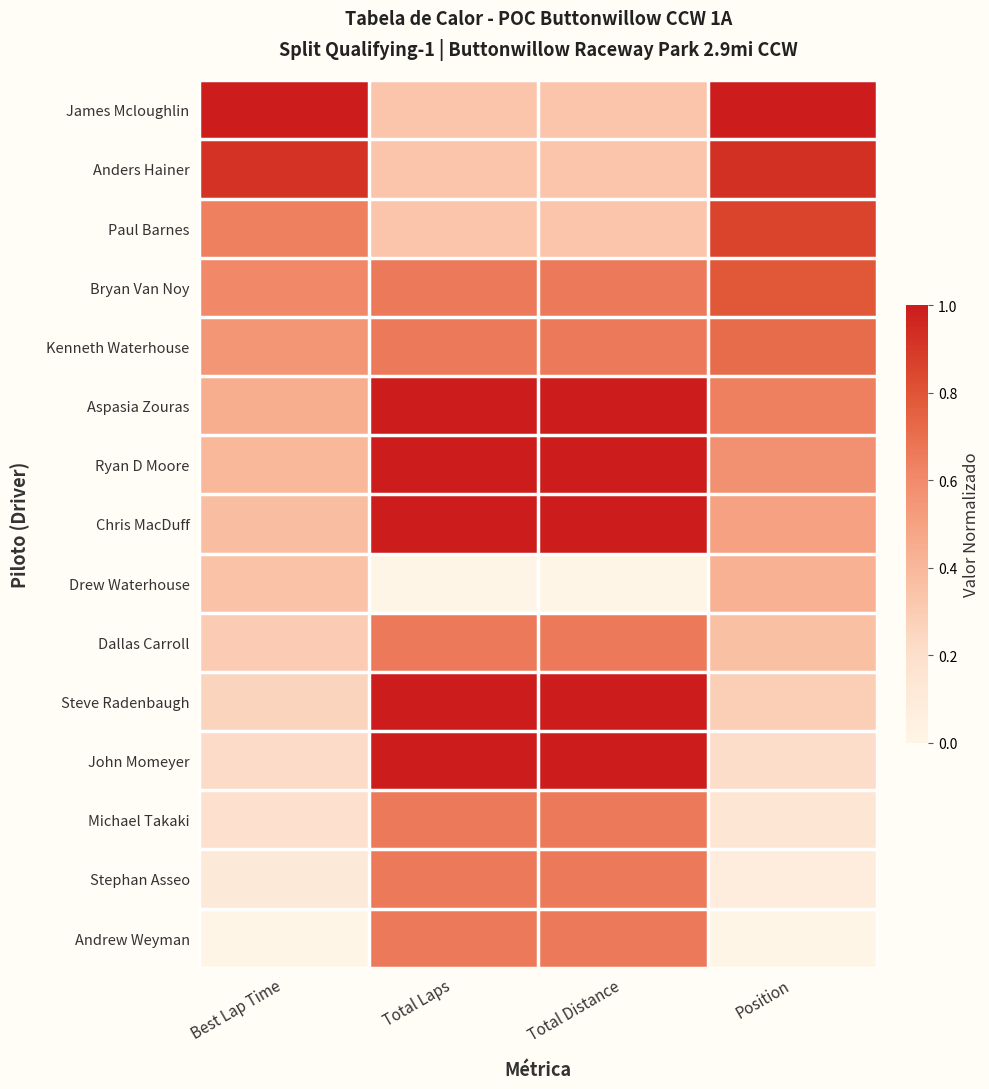

How many distinct data groups are displayed?

15